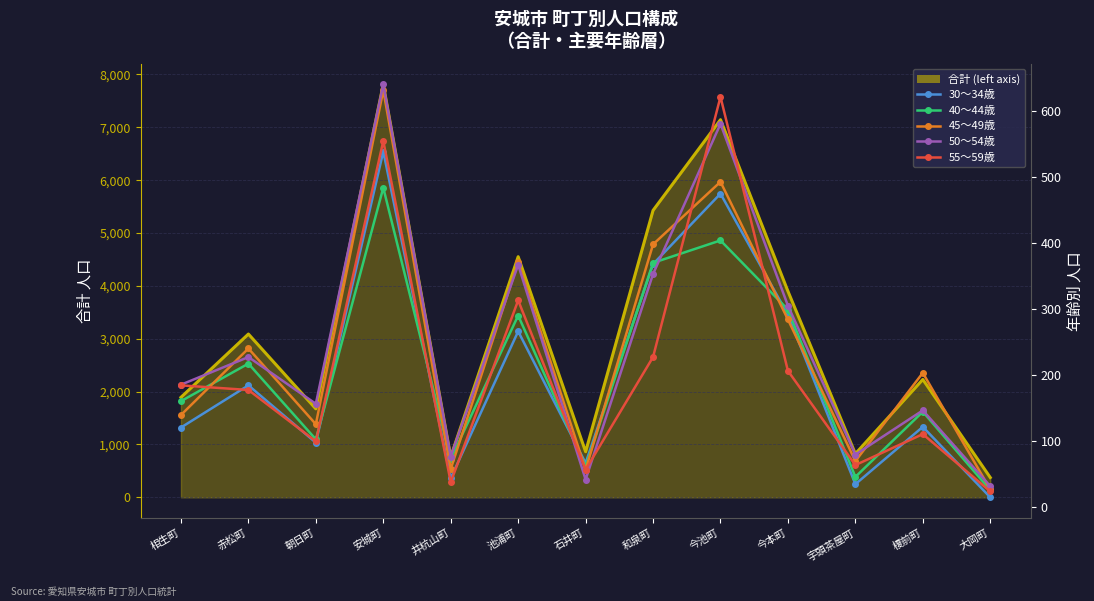

What is the label of the 11th point from the left?

宇頭茶屋町